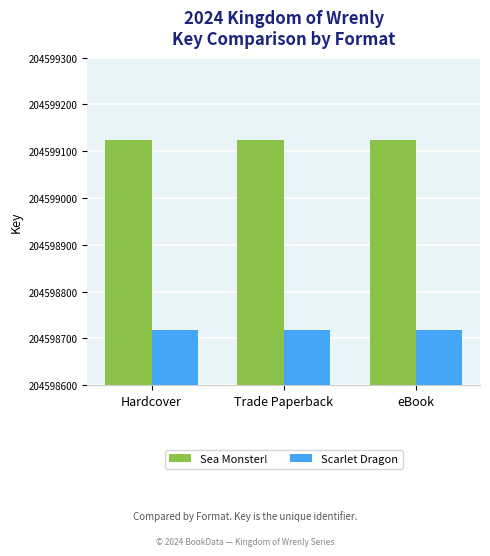

What is the greatest value displayed?

204599125